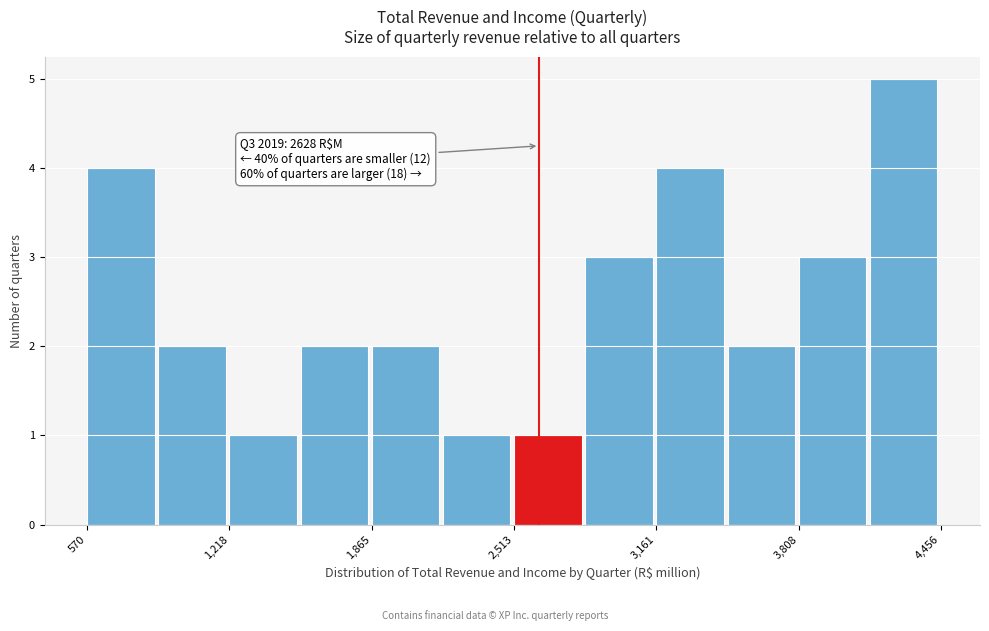

Around what value on the x-axis is the tallest bar? Give the approximate position of its centre, as read against the axis.

4300